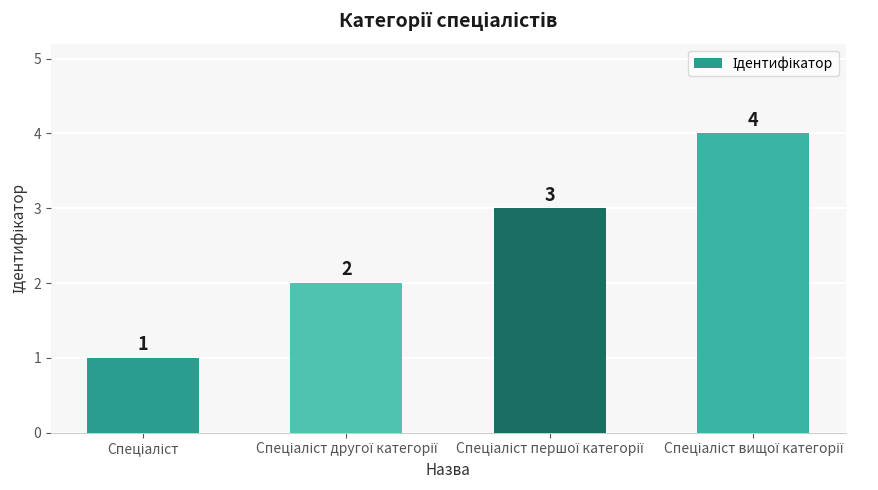

Reading left to right, what are all the values shown in this chart?

1	2	3	4